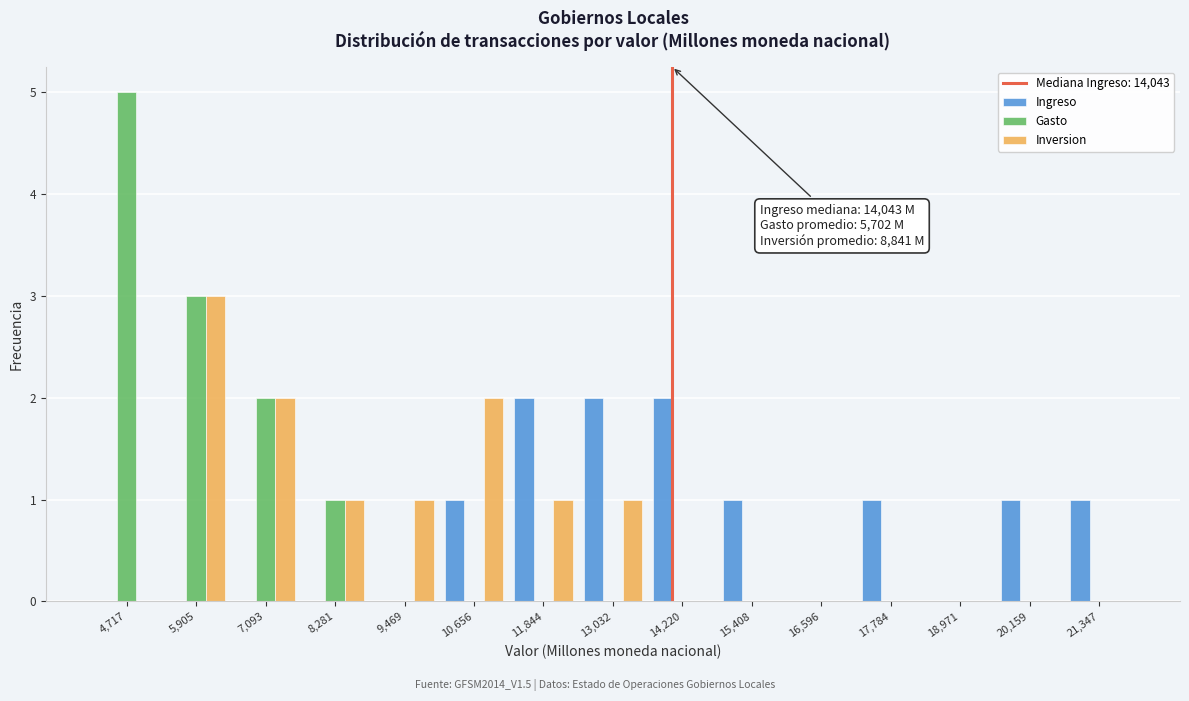

In the Gasto series, which range on the x-axis has the tallest bar?

4200 to 5400